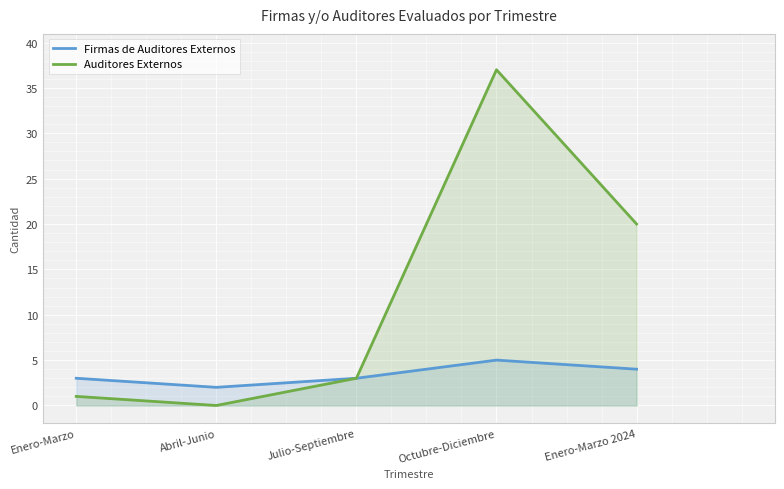

True or false: Auditores Externos has a value of 0 at Abril-Junio.

True